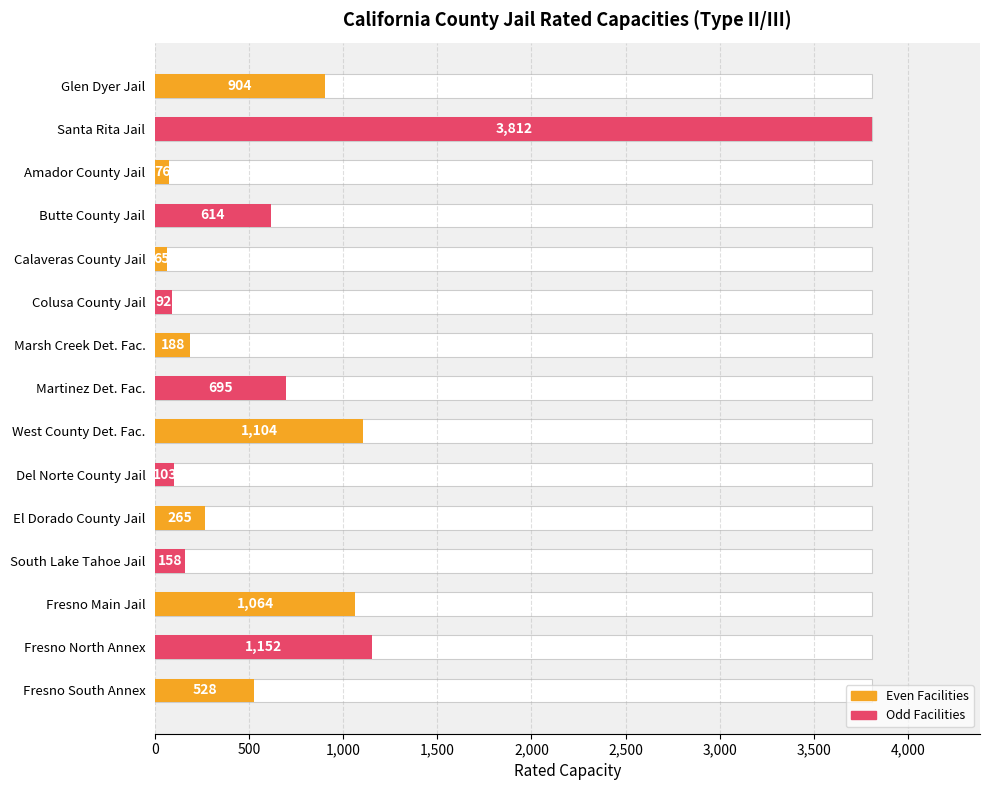

What position from the right is Santa Rita Jail?

14